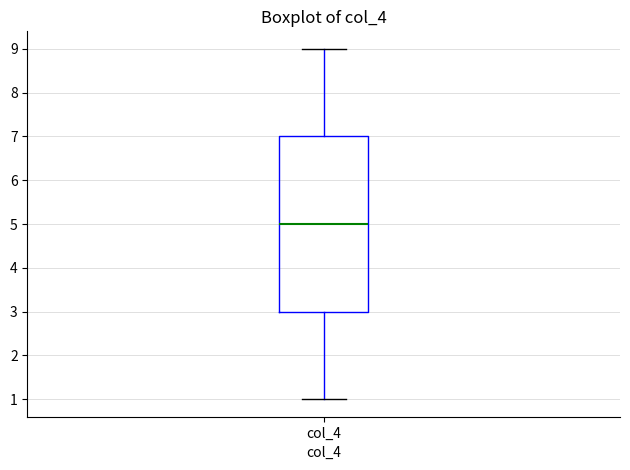

Transcribe this box plot: give where the median line is, the range the box spans, and where the two whiskers end, as read against the y-axis. The values are not printed on the chart, so give them approximately, as read against the axis.

median 5, box 3 to 7, whiskers 1 to 9